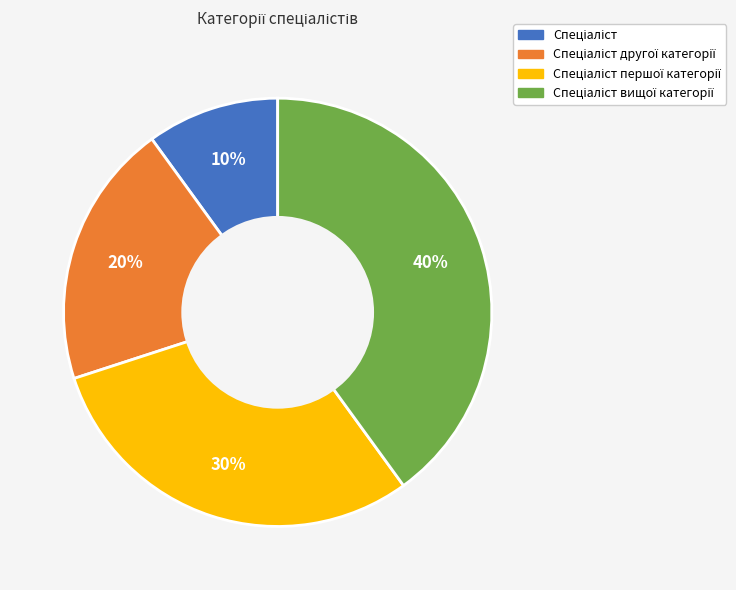

Is there a majority slice in this chart?

No